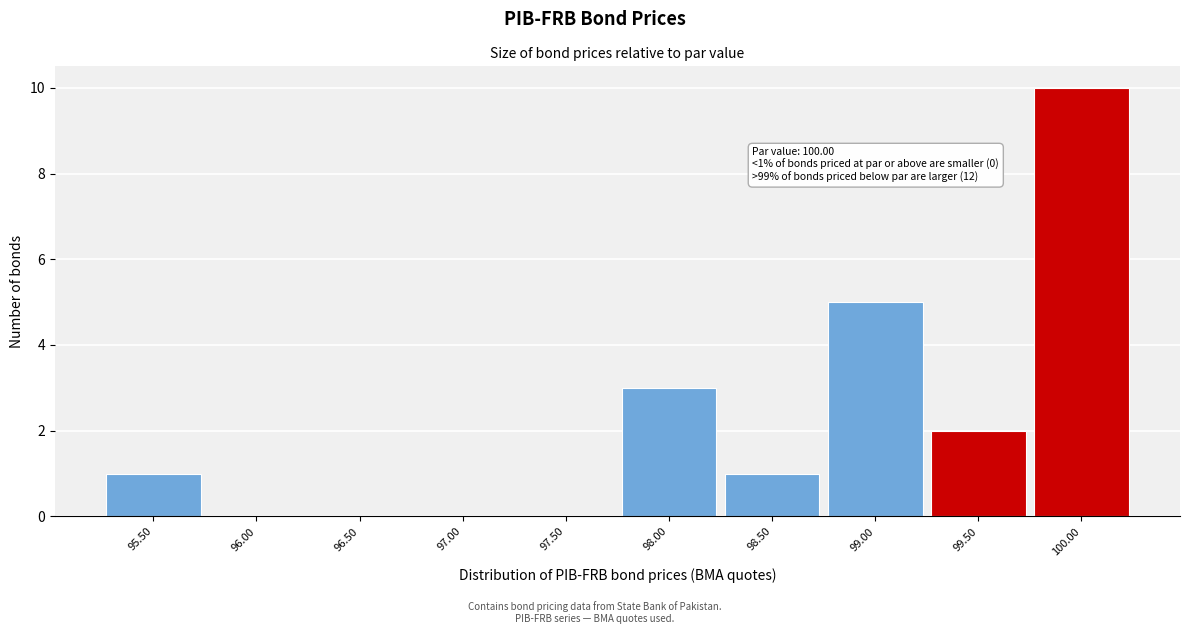

Reading left to right, extract all data points from this chart.

95.50=1	96.00=0	96.50=0	97.00=0	97.50=0	98.00=3	98.50=1	99.00=5	99.50=2	100.00=10